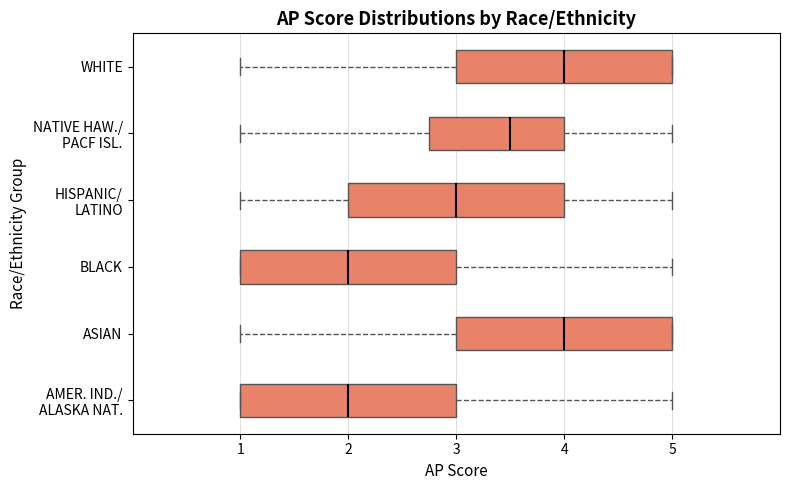

Reading bottom to top, transcribe this box plot: for each box, give where its median line is, the range the box spans, and where its two whiskers end, as read against the x-axis. The values are not printed on the chart, so give them approximately, as read against the axis.

AMER. IND./ ALASKA NAT.: median 2.0, box 1.0 to 3.0, whiskers 1.0 to 5.0
ASIAN: median 4.0, box 3.0 to 5.0, whiskers 1.0 to 5.0
BLACK: median 2.0, box 1.0 to 3.0, whiskers 1.0 to 5.0
HISPANIC/ LATINO: median 3.0, box 2.0 to 4.0, whiskers 1.0 to 5.0
NATIVE HAW./ PACF ISL.: median 3.5, box 2.8 to 4.0, whiskers 1.0 to 5.0
WHITE: median 4.0, box 3.0 to 5.0, whiskers 1.0 to 5.0